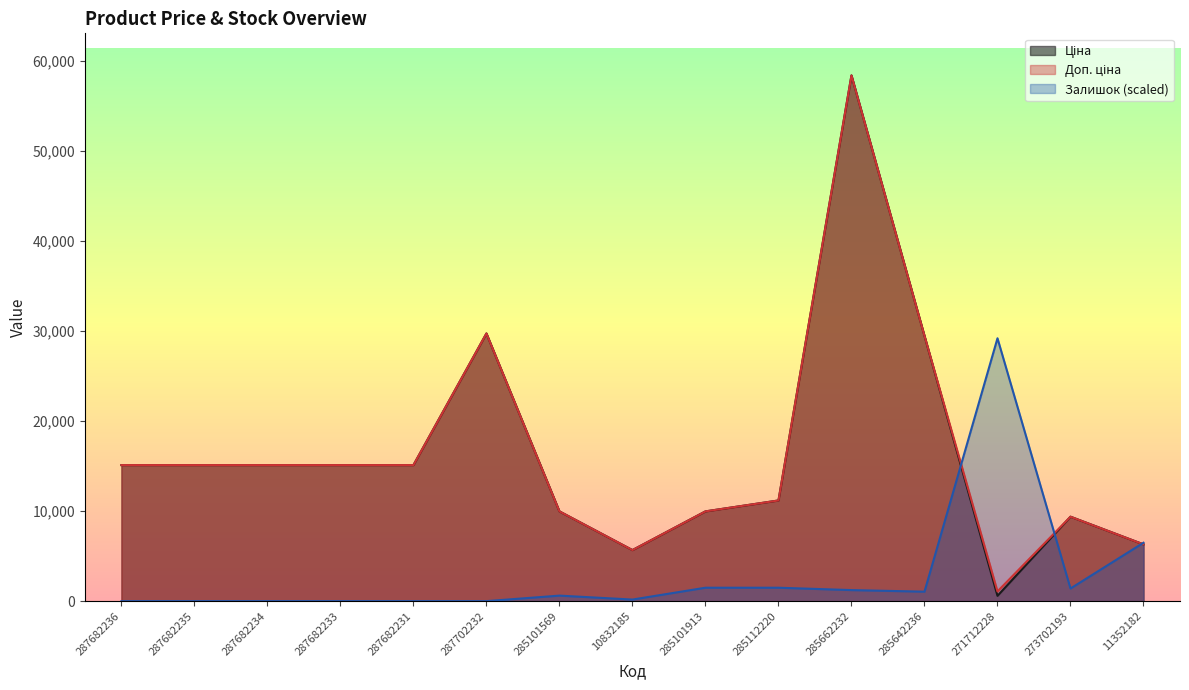

Between 285112220 and 287702232, which is larger?

287702232